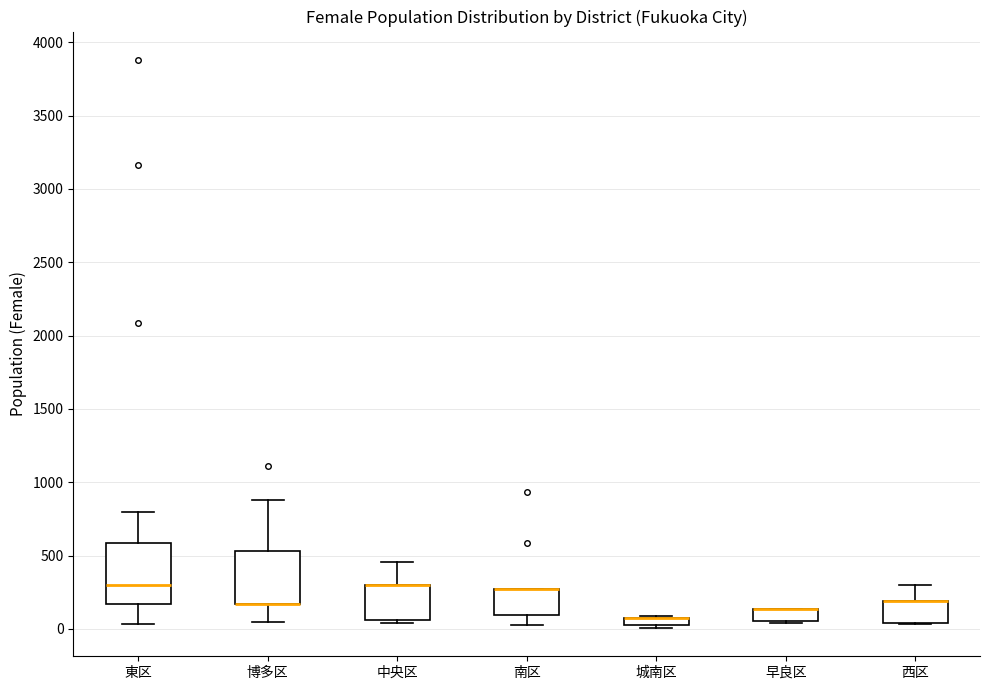

Where is the lower edge of the box for 博多区 on the y-axis? The values are not printed on the chart, so give them approximately, as read against the axis.

150